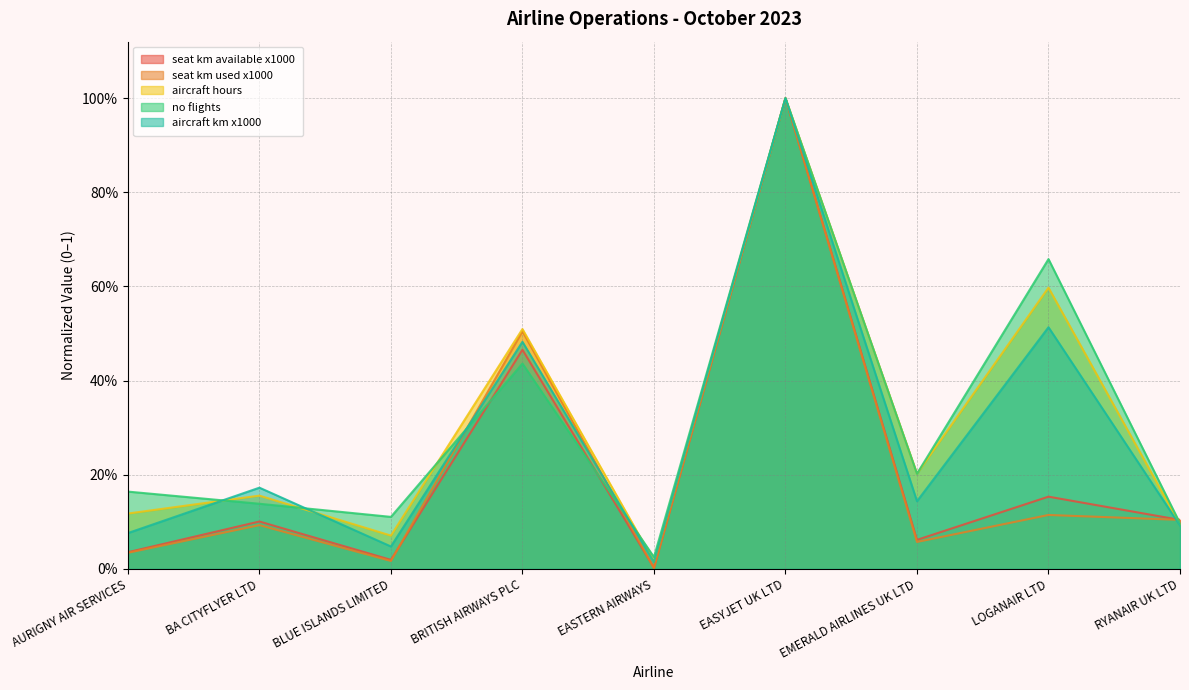

Is the value of aircraft_km_x1000 at LOGANAIR LTD greater than the value of seat_km_available_x1000 at BRITISH AIRWAYS PLC?

Yes